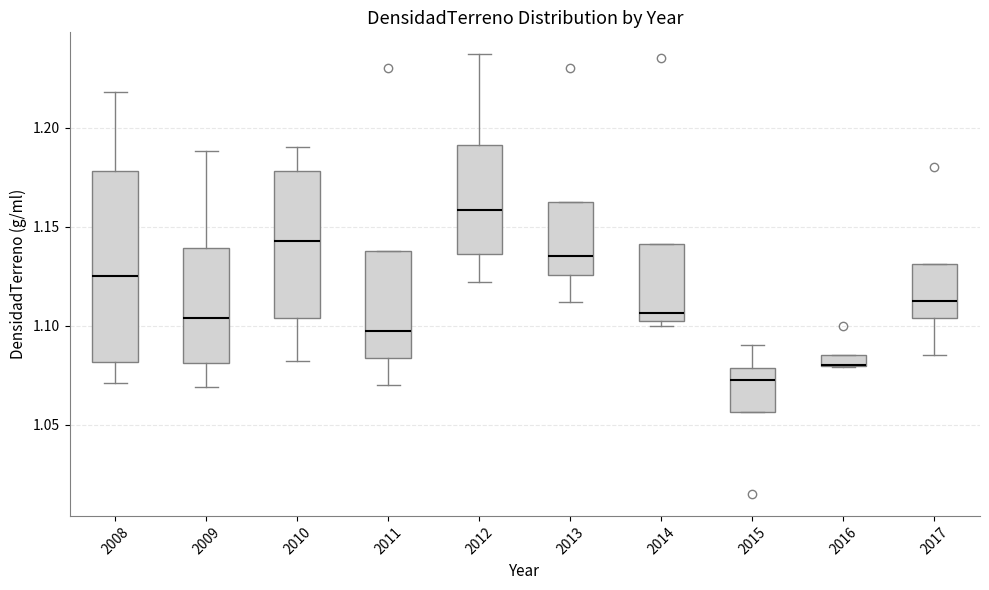

Comparing the boxes themselves (not the whiskers), which one is the tallest?

2008